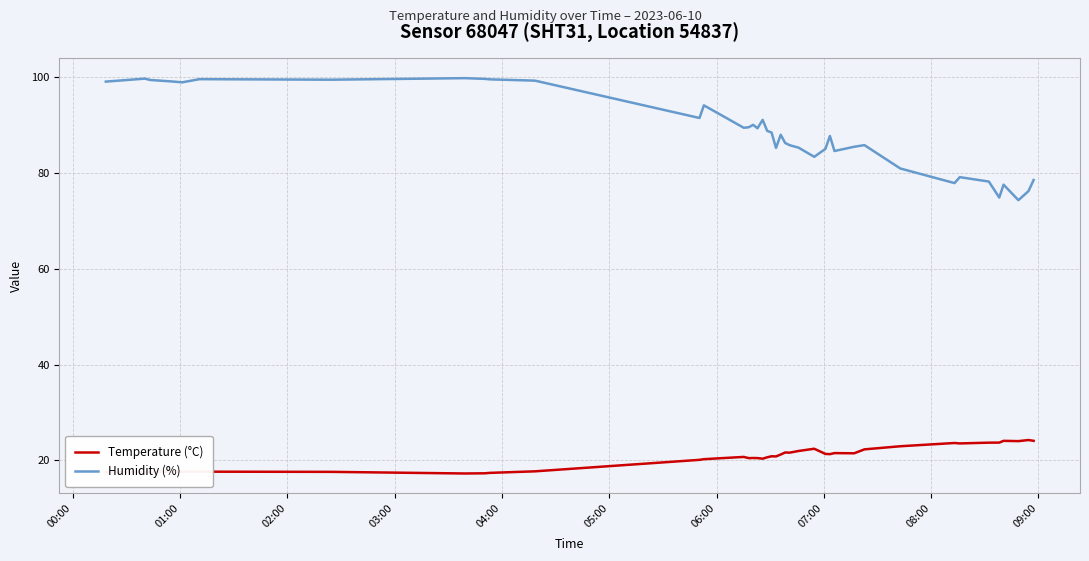

True or false: Temperature (°C) and Humidity (%) intersect in this chart.

False